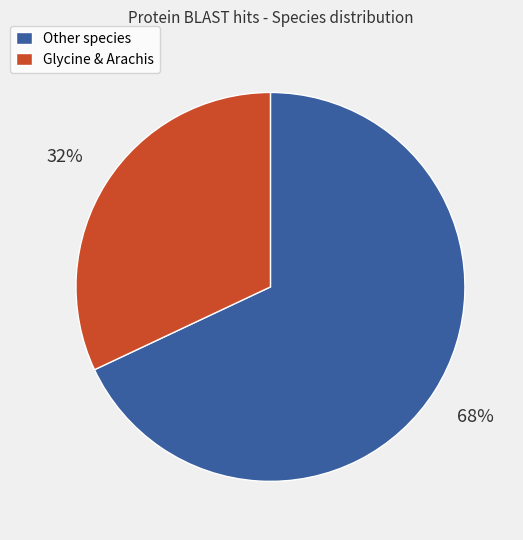

How many slices are in this pie chart?

2